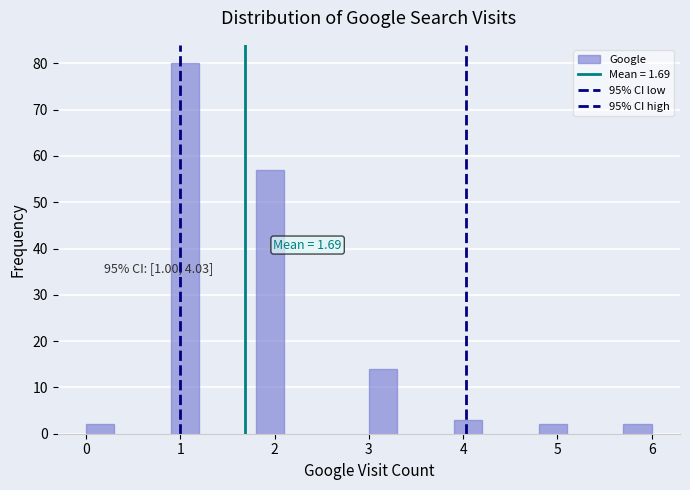

Read against the x-axis, roughly where is the centre of the tallest bar?

1.1